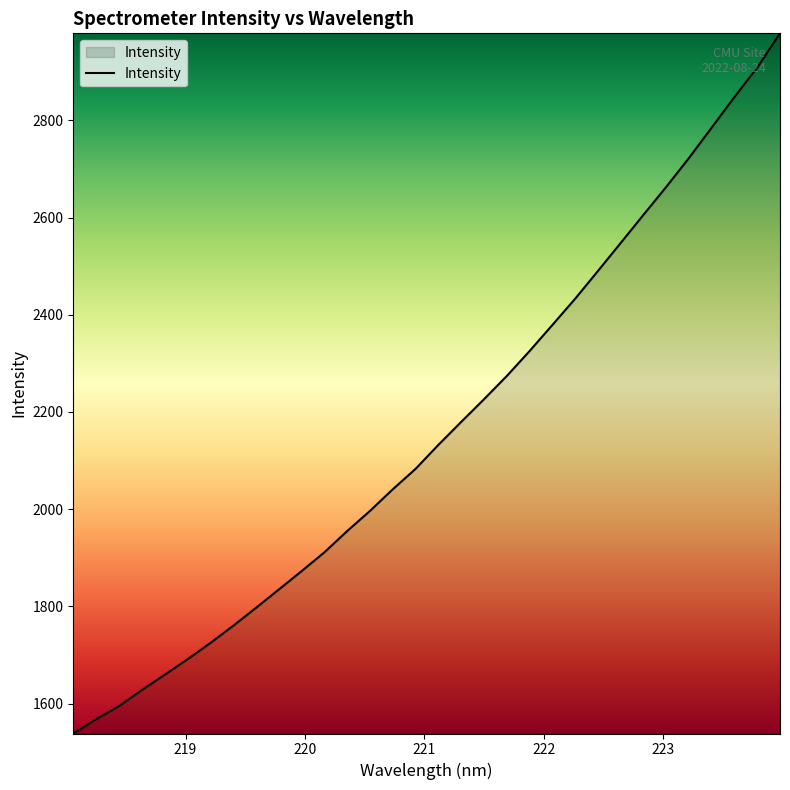

What is the difference between the maximum and minimum values?

1440.6